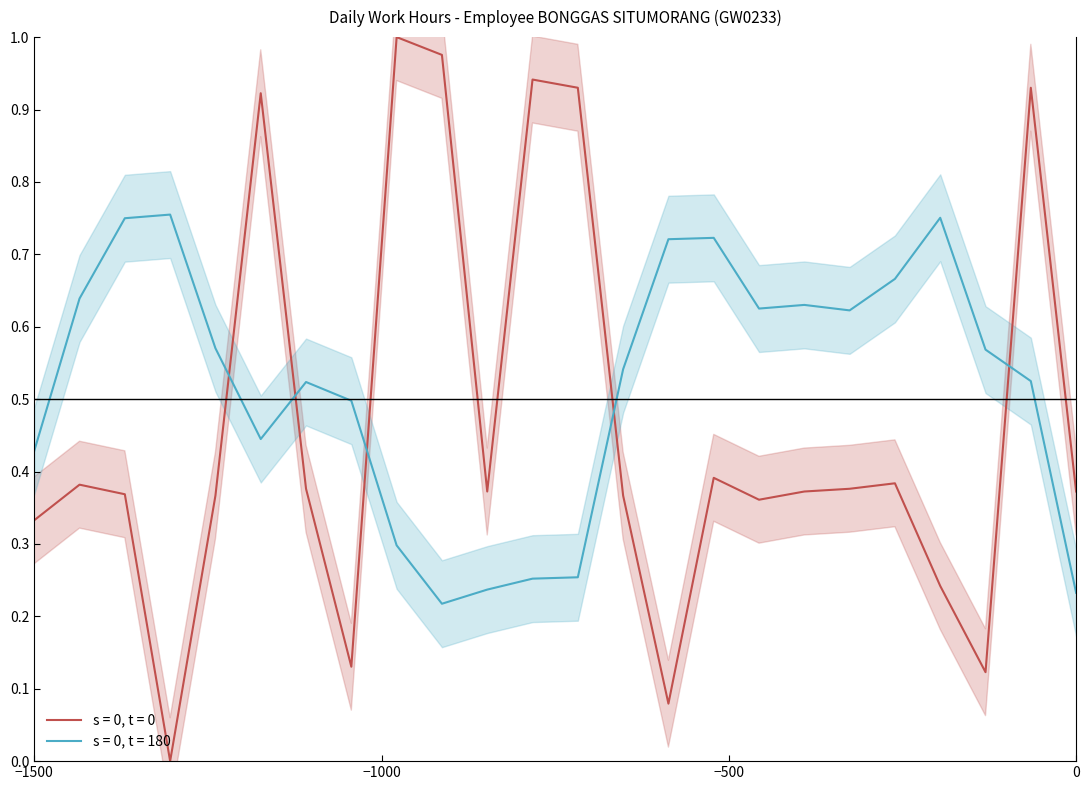

What is the difference between the maximum and second lowest values?

0.9